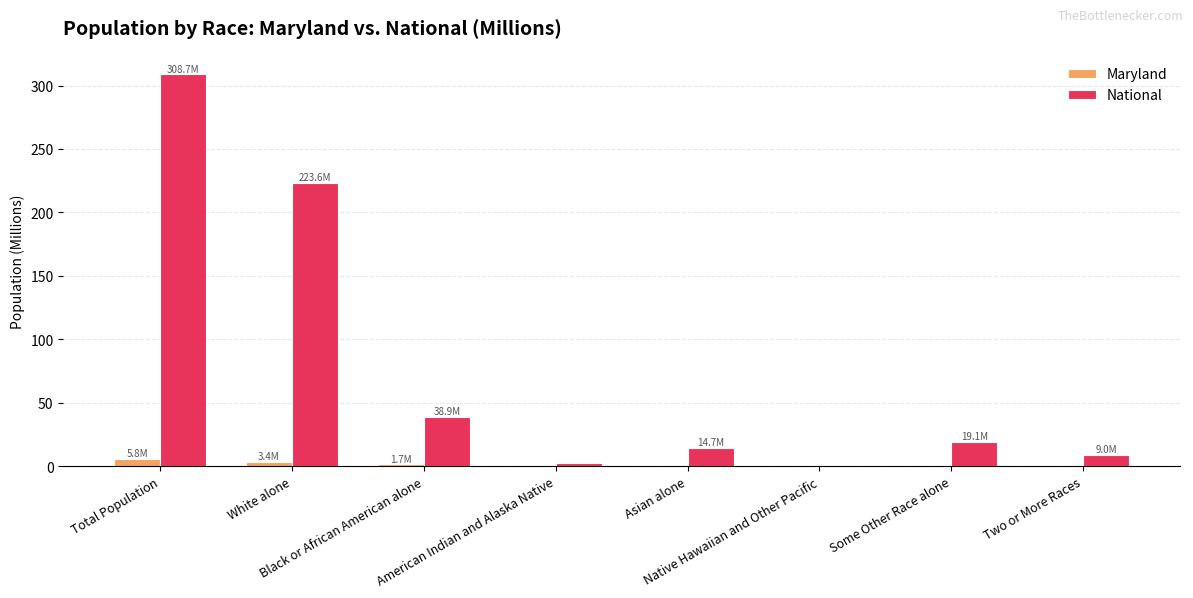

What is the average value of the National series?

77.2